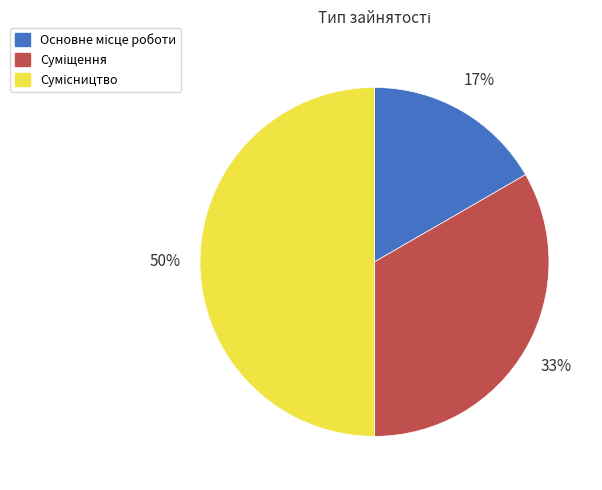

To the nearest percent, what is the difference between the largest and smallest slice percentages?

33%